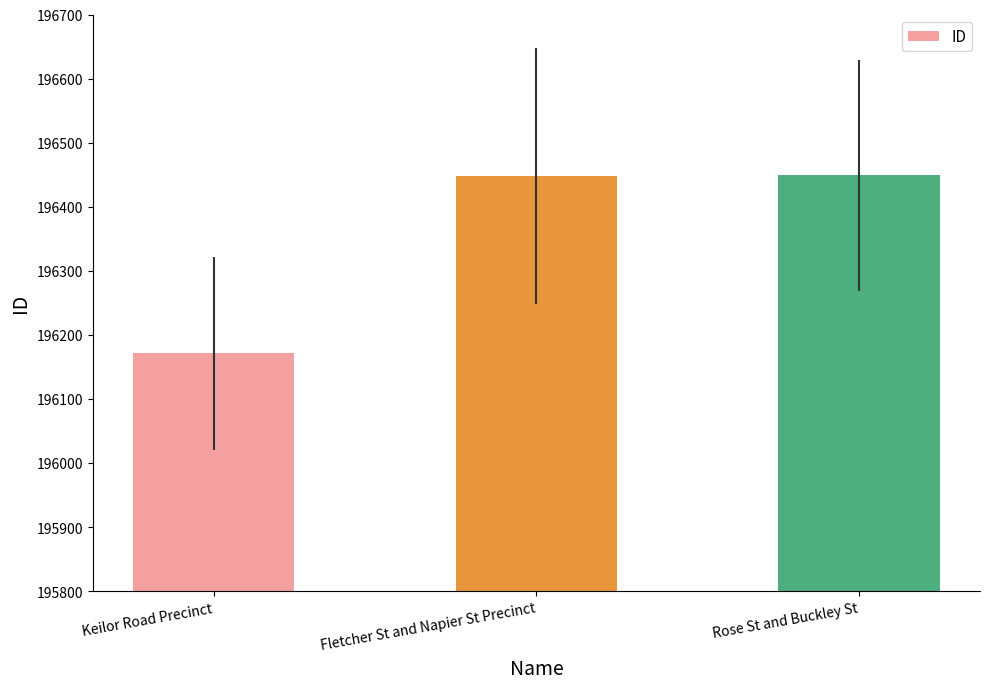

True or false: the data shows 196449 at Rose St and Buckley St.

True